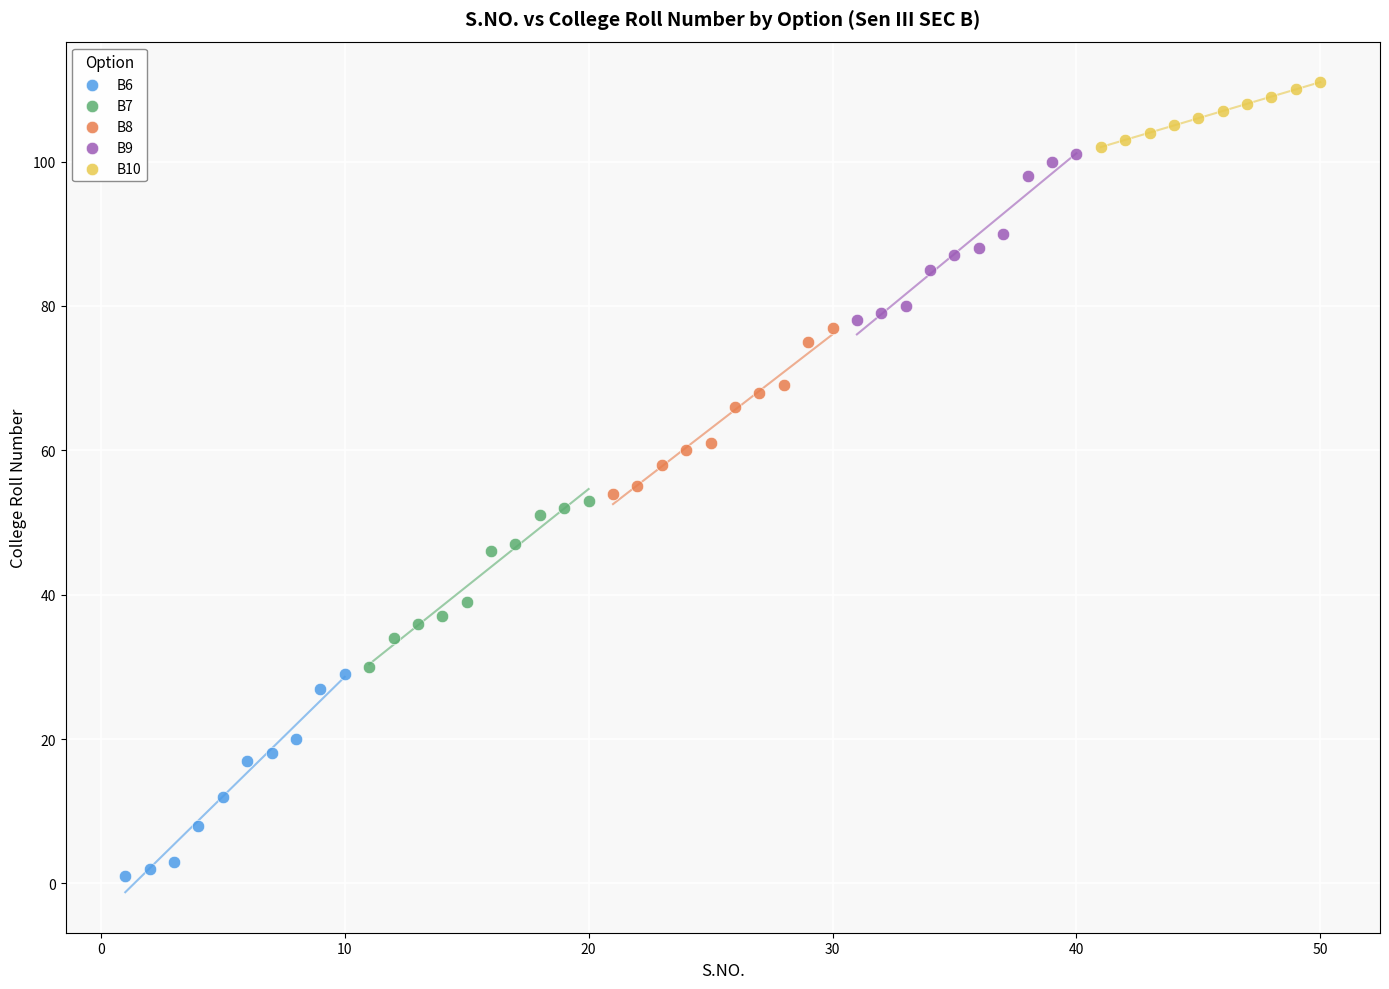

Which series contains the lowest Y value?

B6